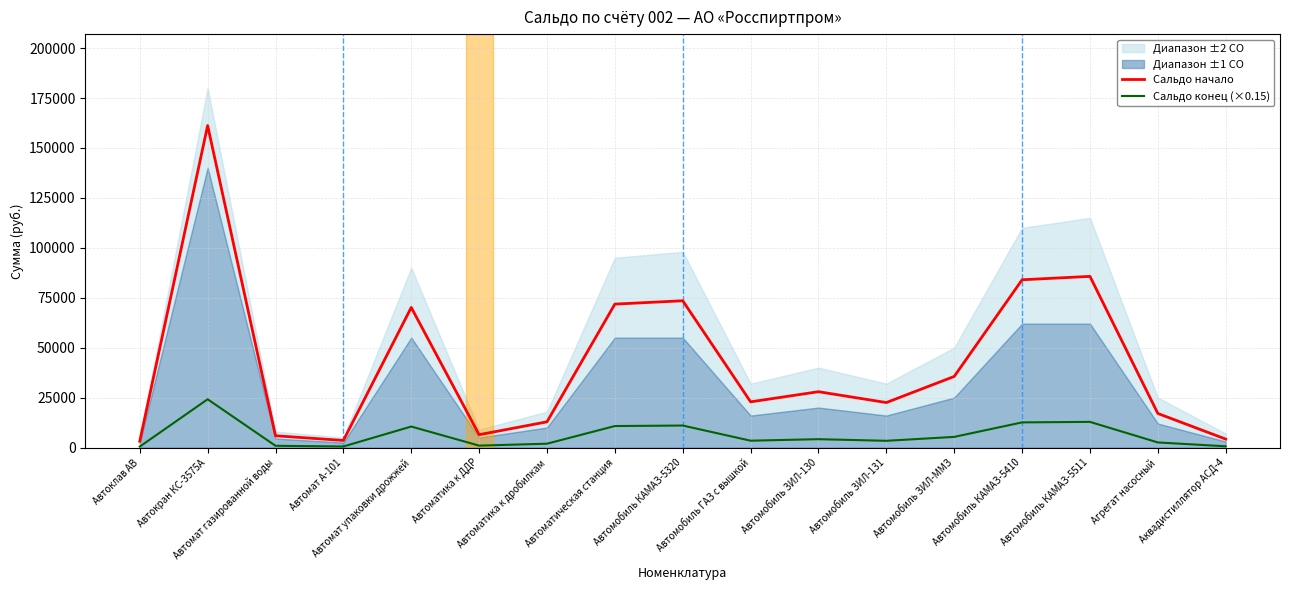

At which category does the chart reach its minimum across all series?

Автоклав АВ